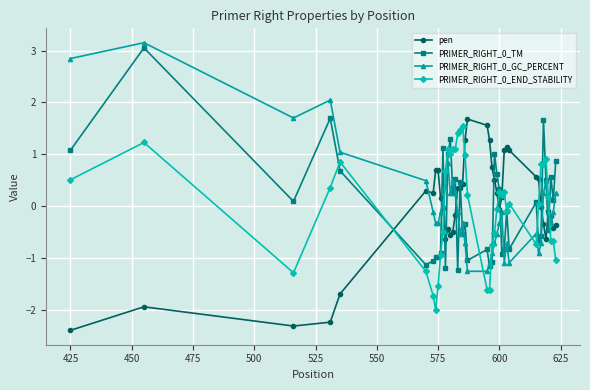

How many intersections are there between PRIMER_RIGHT_0_END_STABILITY and PRIMER_RIGHT_0_TM?

16